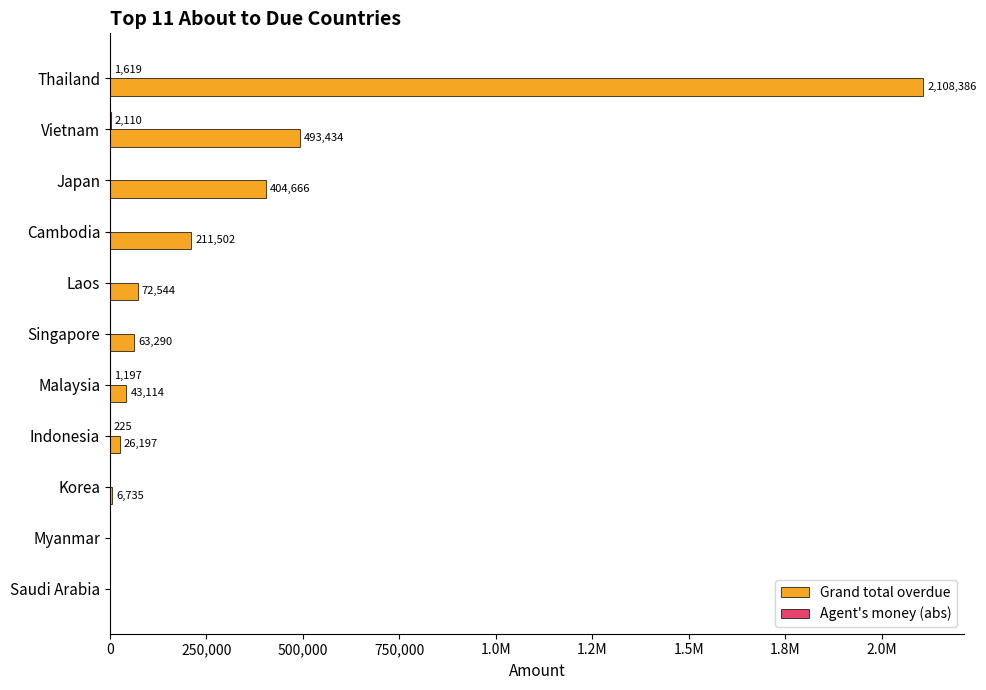

Which series has the widest spread of values?

Grand total overdue